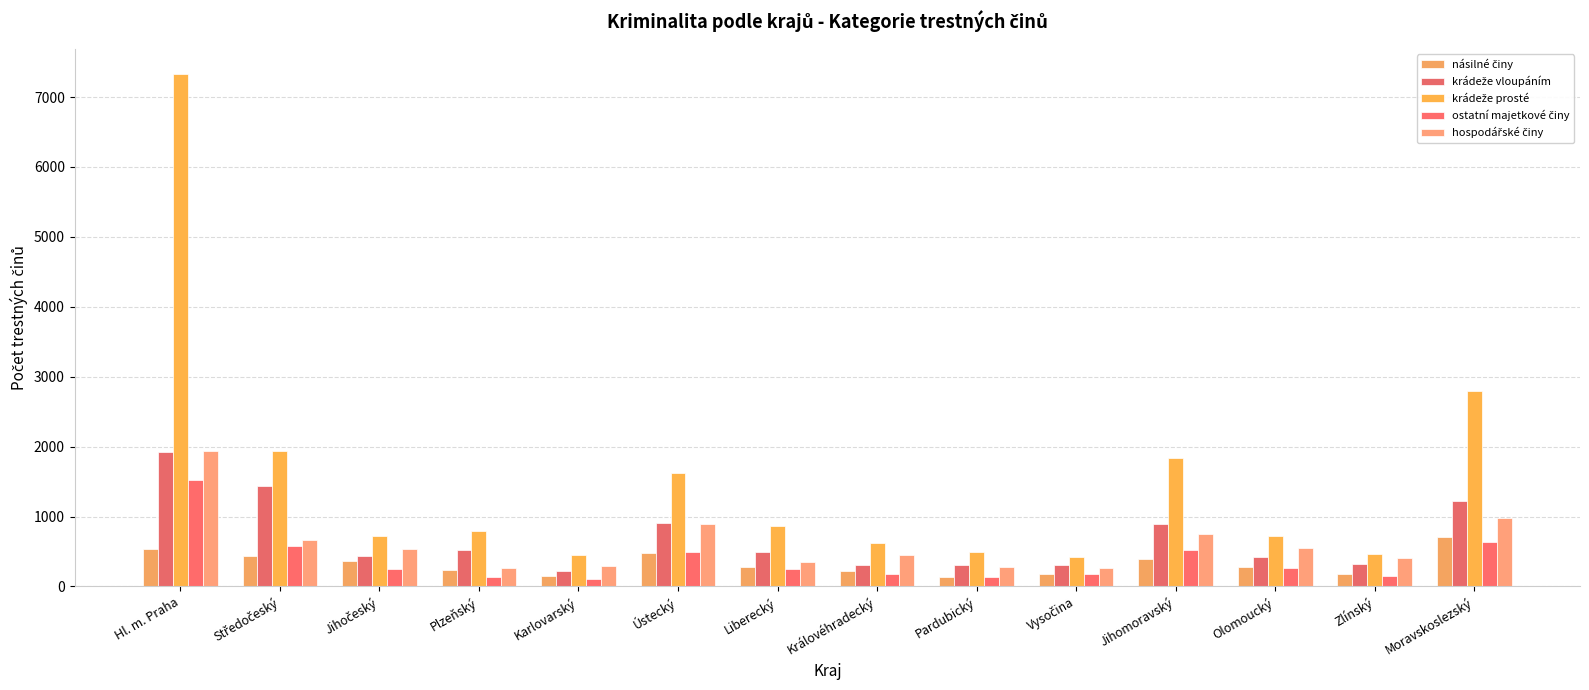

What is the highest value of the krádeže vloupáním series?

1920